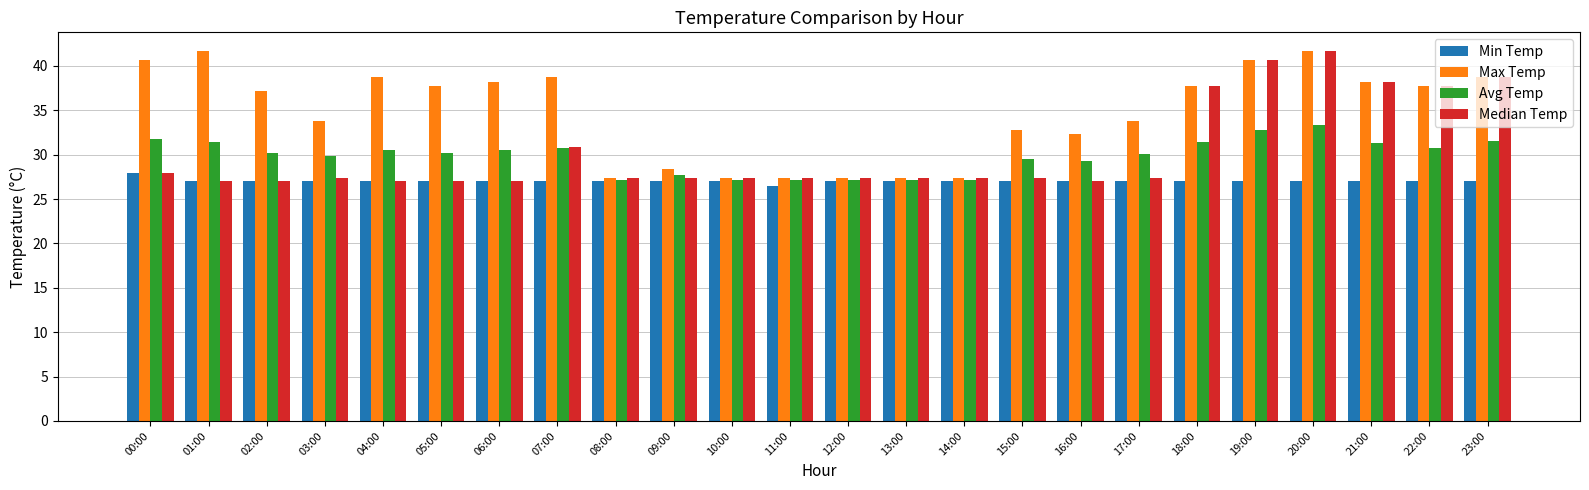

What is the difference between the highest and lowest values at 19:00?

13.7